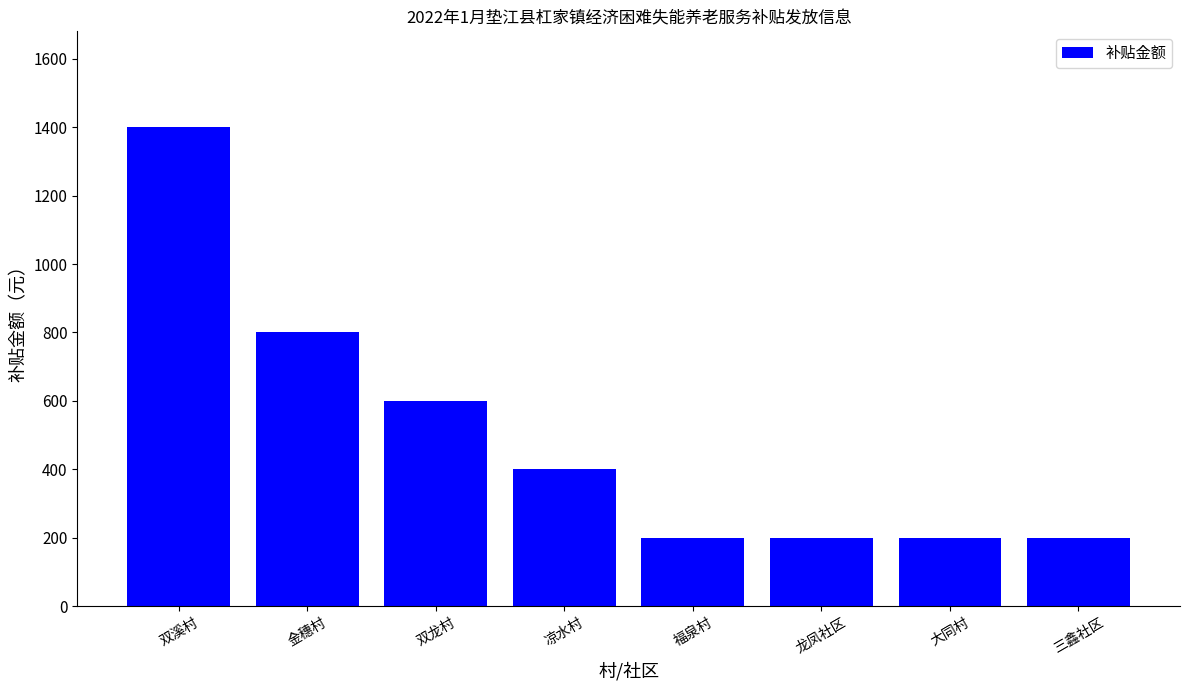

What is the label of the 6th bar from the left?

龙凤社区